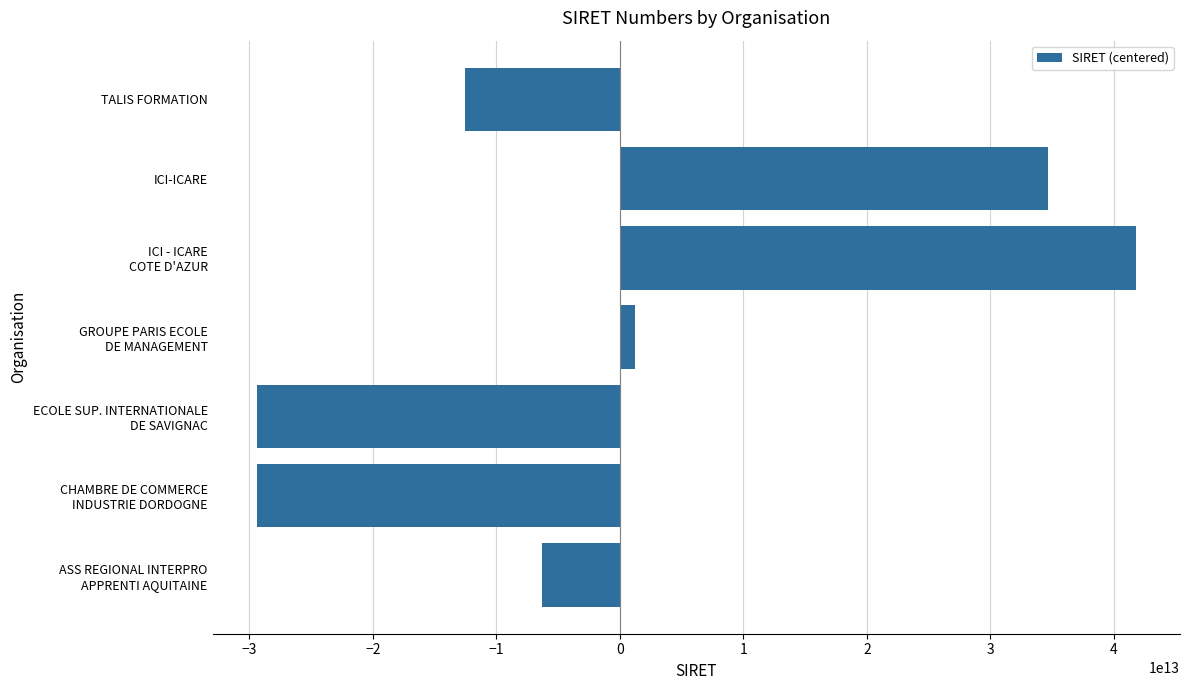

Is it true that the value at ICI-ICARE is 23292212853874.8?

False